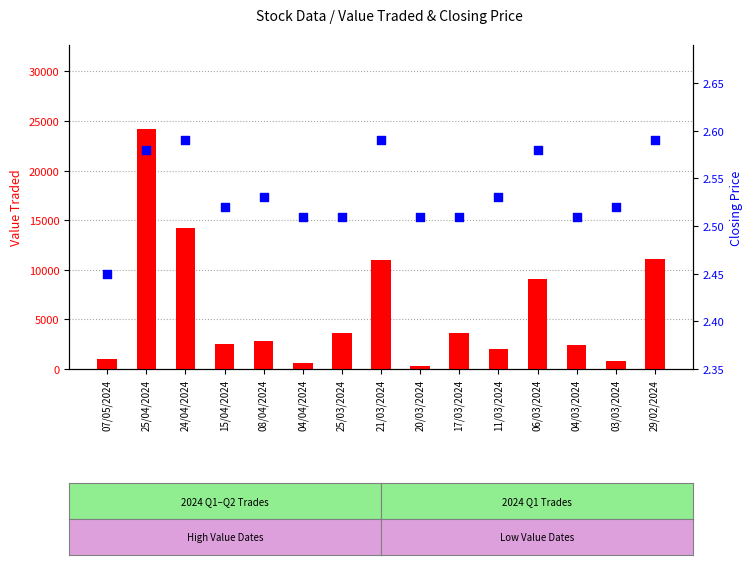

Which series has the largest total across all categories?

Value Traded